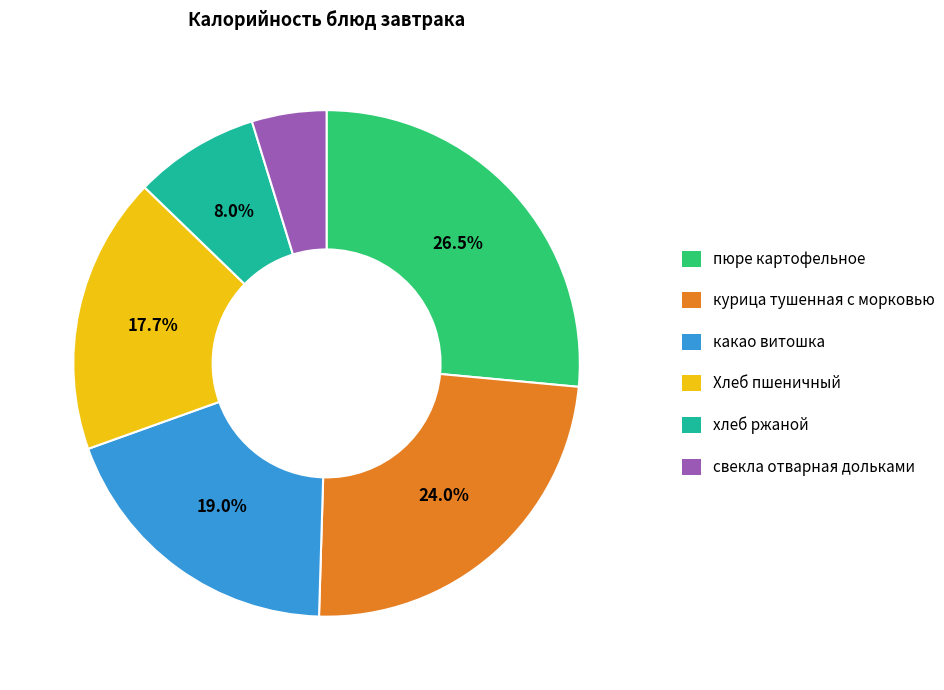

Is there any slice that represents more than half of the pie?

No